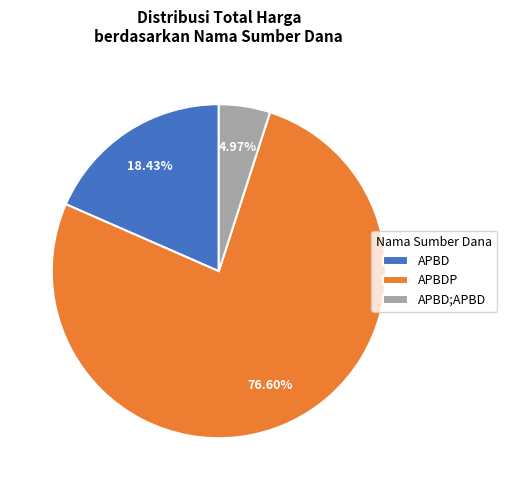

Between APBD and APBDP, which is larger?

APBDP